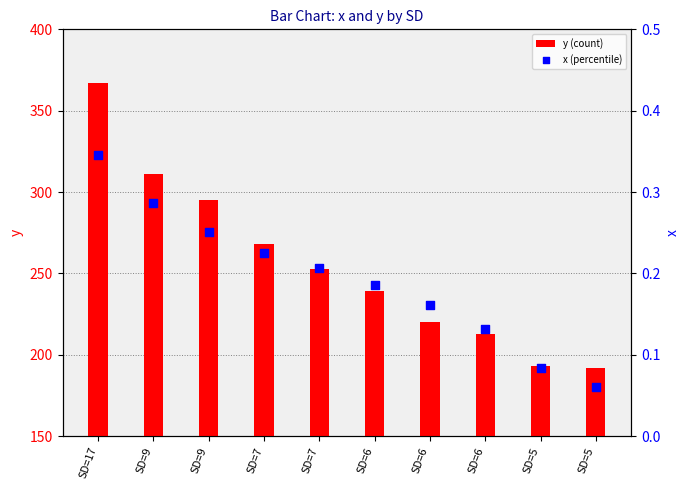

What is the total value across all series at SD=5?

193.1